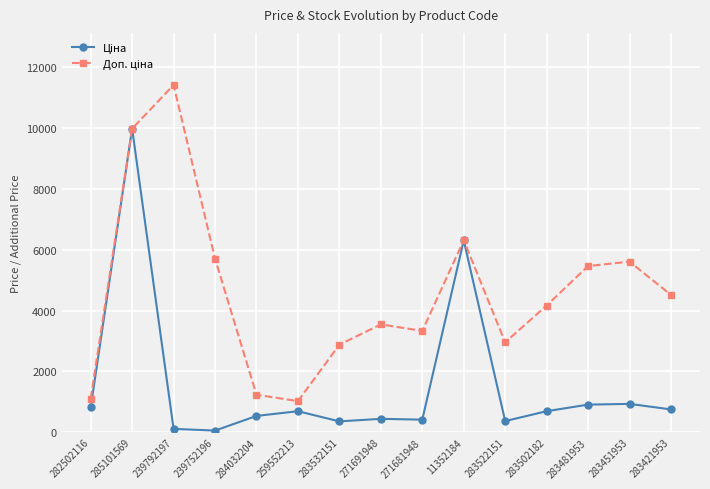

What is the total value across all series at 283451953?

6541.8